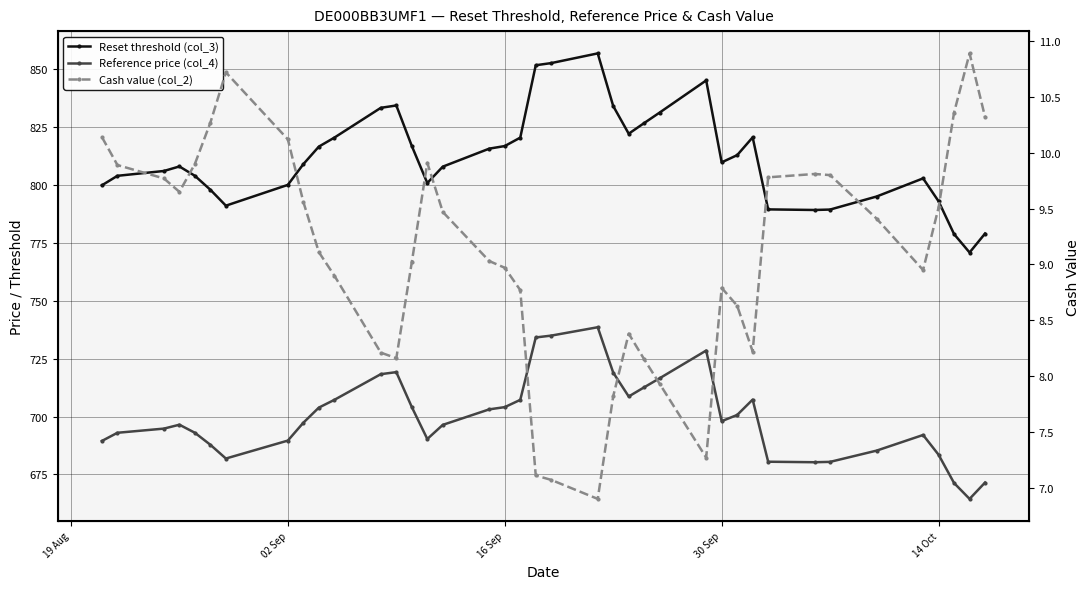

How many interior local valleys does the Reference price (col_4) series have?

6